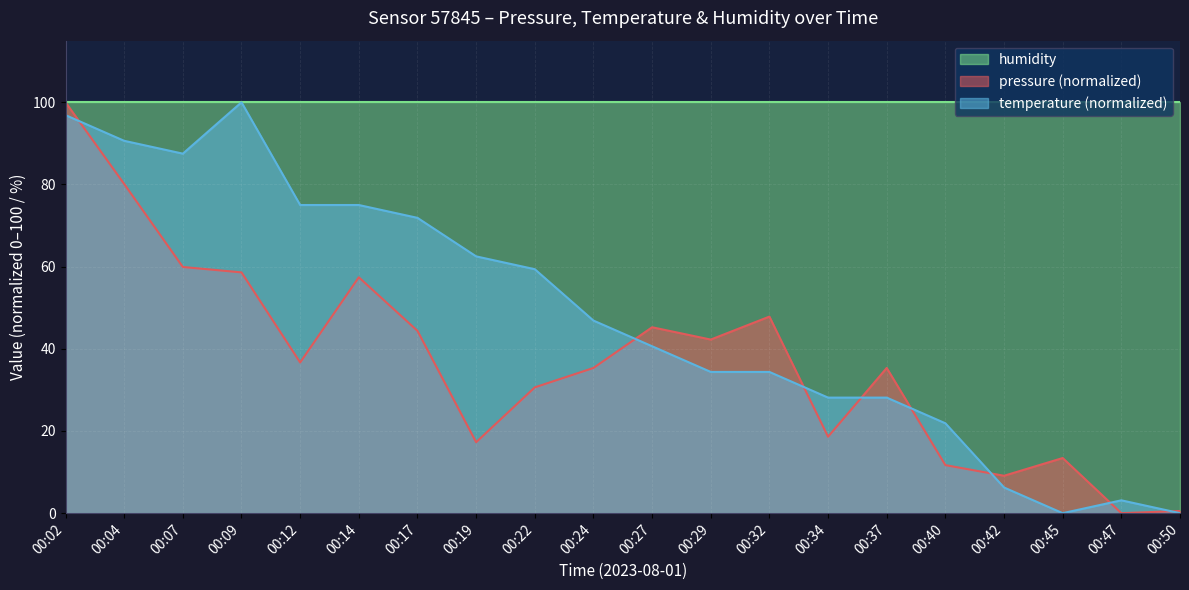

Is it true that temperature equals 9.3 at 00:34?

False